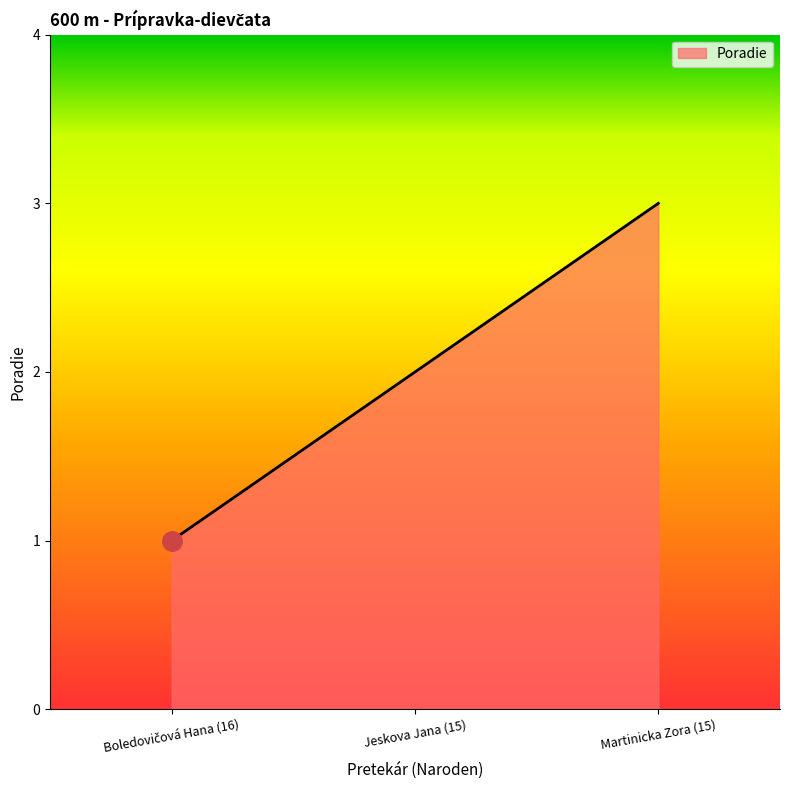

True or false: the data shows 2 at Jeskova Jana (15).

True